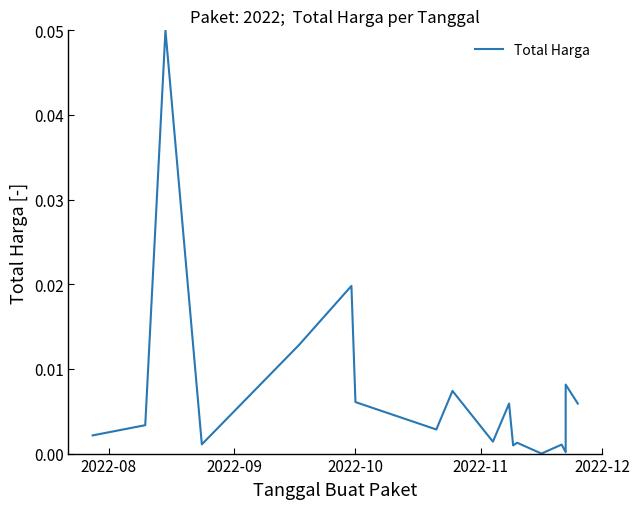

How many data points does each series have?

18